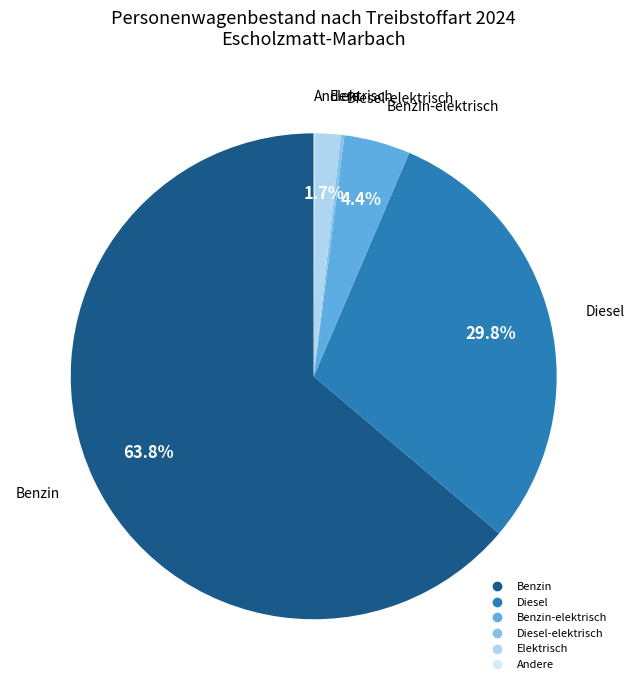

Is there any slice that represents more than half of the pie?

Yes